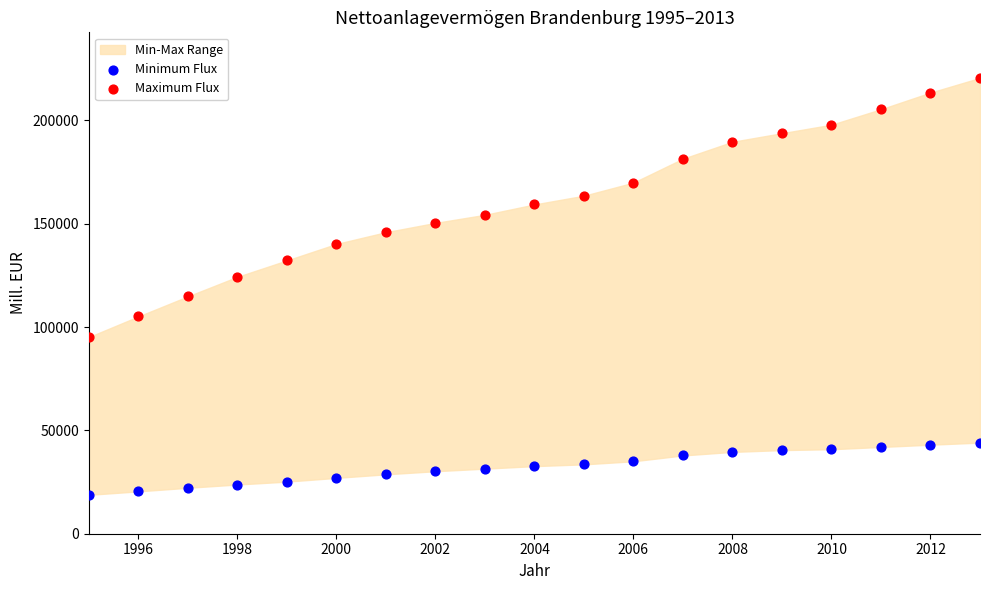

Which series has the widest spread of Y values?

Maximum Flux